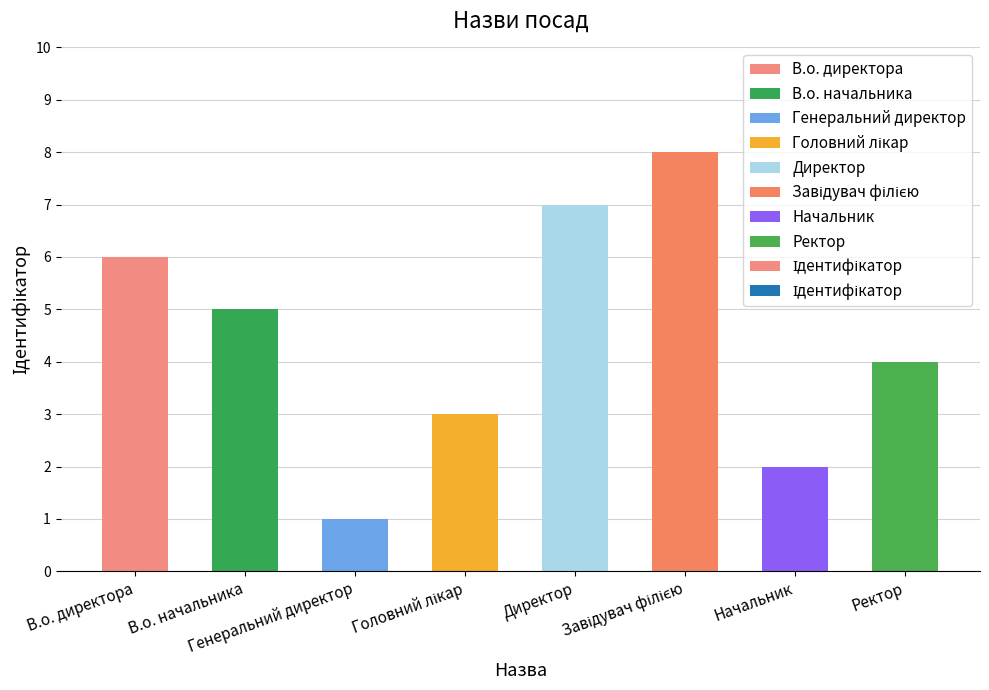

How many series are shown in this chart?

1